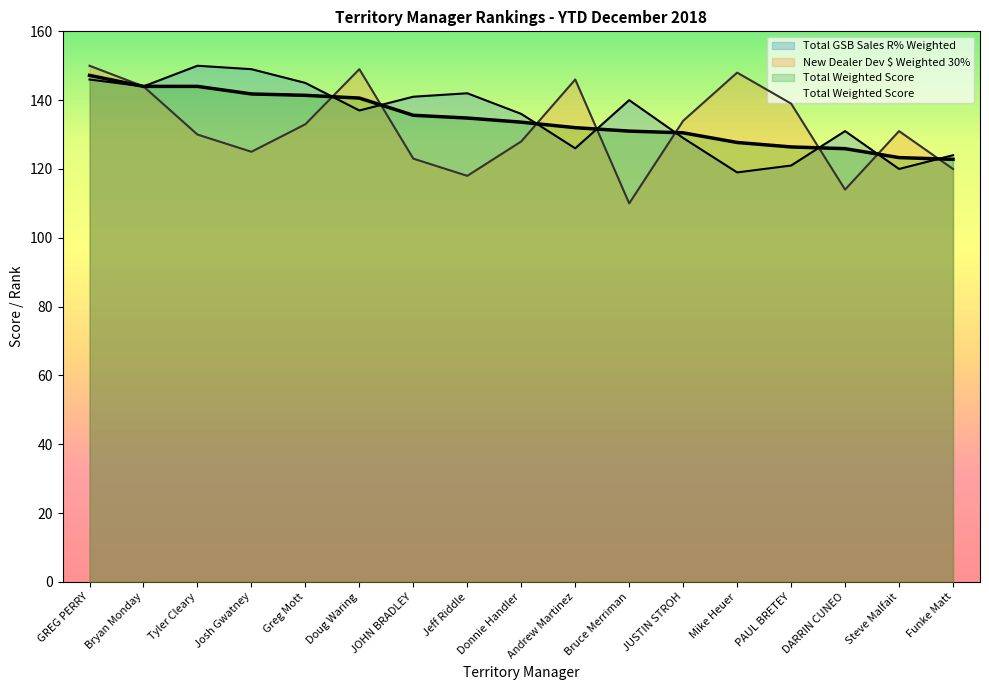

Reading left to right, transcribe all the data shown in this chart.

Total GSB Sales R% Weighted: 146.0	144.0	150.0	149.0	145.0	137.0	141.0	142.0	136.0	126.0	140.0	129.0	119.0	121.0	131.0	120.0	124.0
New Dealer Dev $ Weighted 30%: 150.0	144.0	130.0	125.0	133.0	149.0	123.0	118.0	128.0	146.0	110.0	134.0	148.0	139.0	114.0	131.0	120.0
Total Weighted Score: 147.2	144.0	144.0	141.8	141.4	140.6	135.6	134.8	133.6	132.0	131.0	130.5	127.7	126.4	125.9	123.3	122.8
Overall Rank: 147.2	144.0	144.0	141.8	141.4	140.6	135.6	134.8	133.6	132.0	131.0	130.5	127.7	126.4	125.9	123.3	122.8